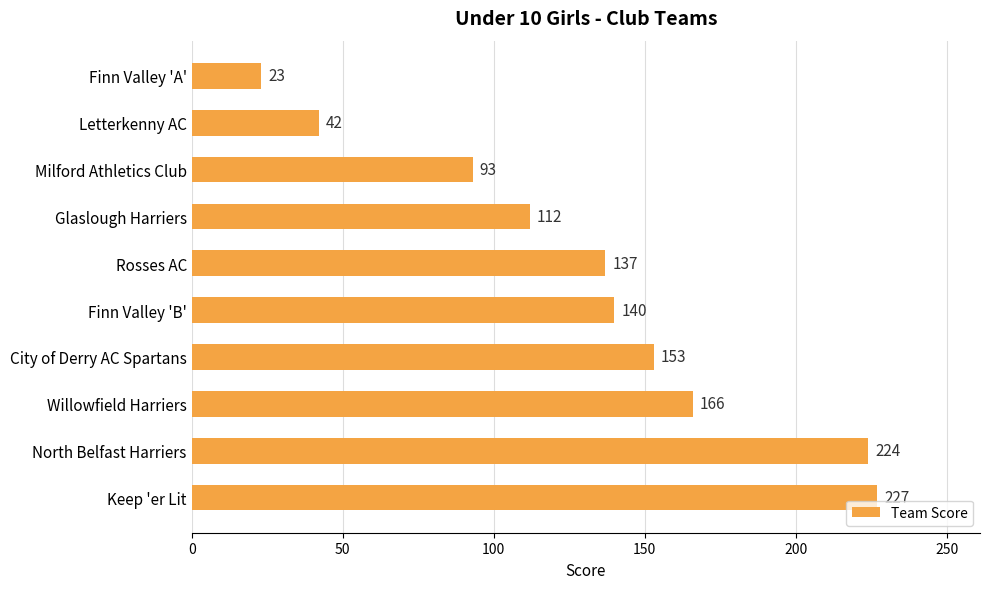

Reading top to bottom, transcribe all the data shown in this chart.

Finn Valley 'A'=23	Letterkenny AC=42	Milford Athletics Club=93	Glaslough Harriers=112	Rosses AC=137	Finn Valley 'B'=140	City of Derry AC Spartans=153	Willowfield Harriers=166	North Belfast Harriers=224	Keep 'er Lit=227